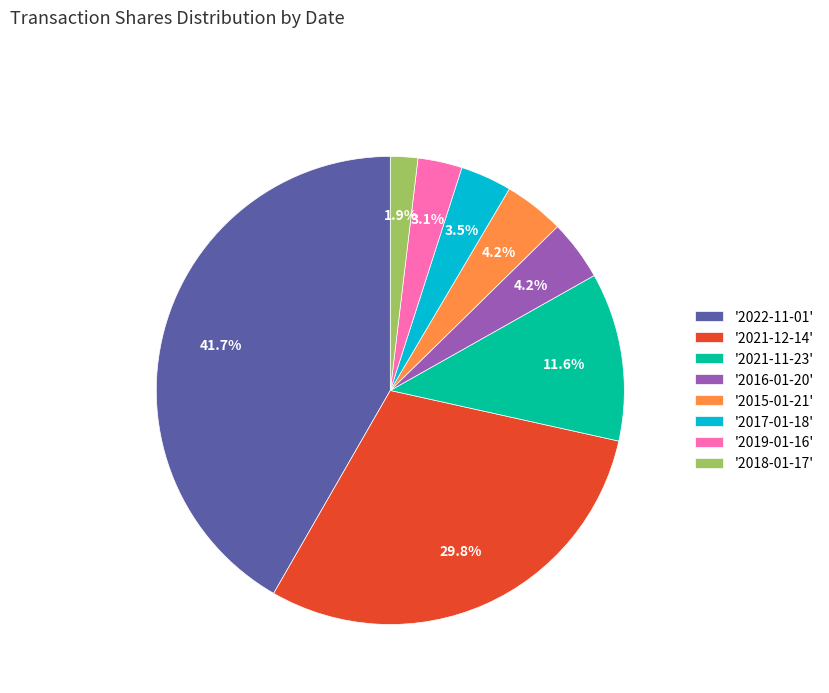

Which slice is the smallest?

'2018-01-17'